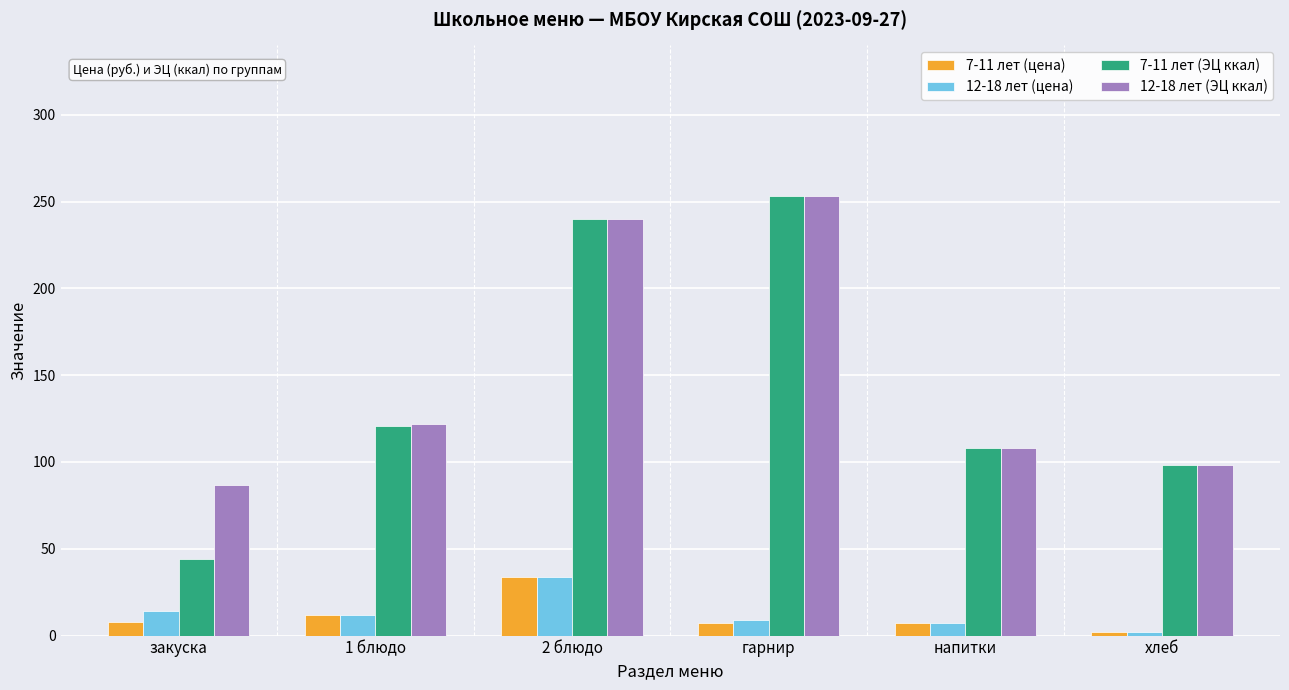

The 12-18 лет (цена) series shows 58 at 2 блюдо. True or false?

False